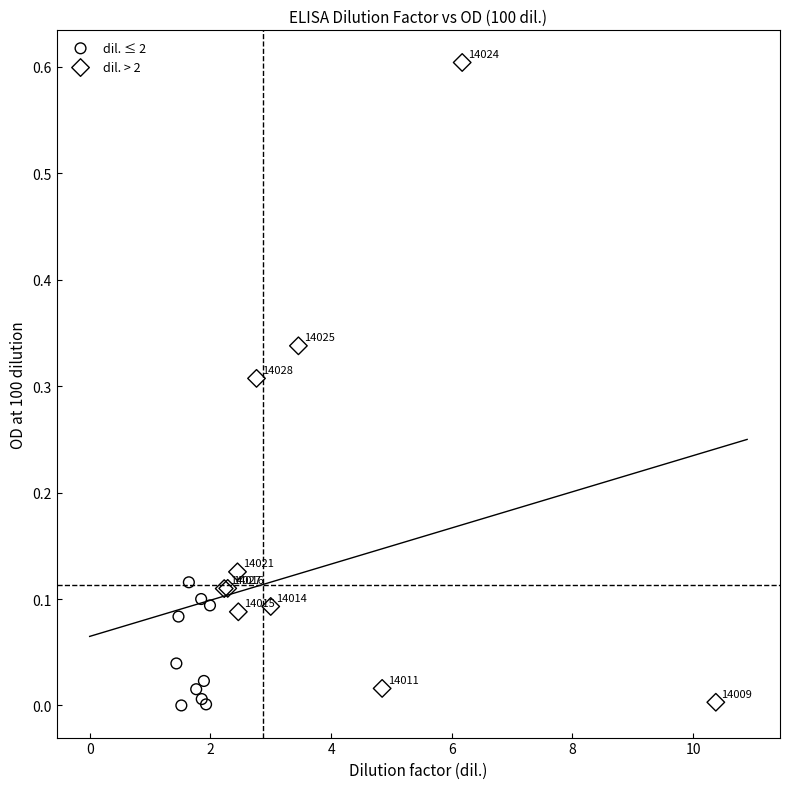

Which series contains the lowest Y value?

dil. ≤ 2